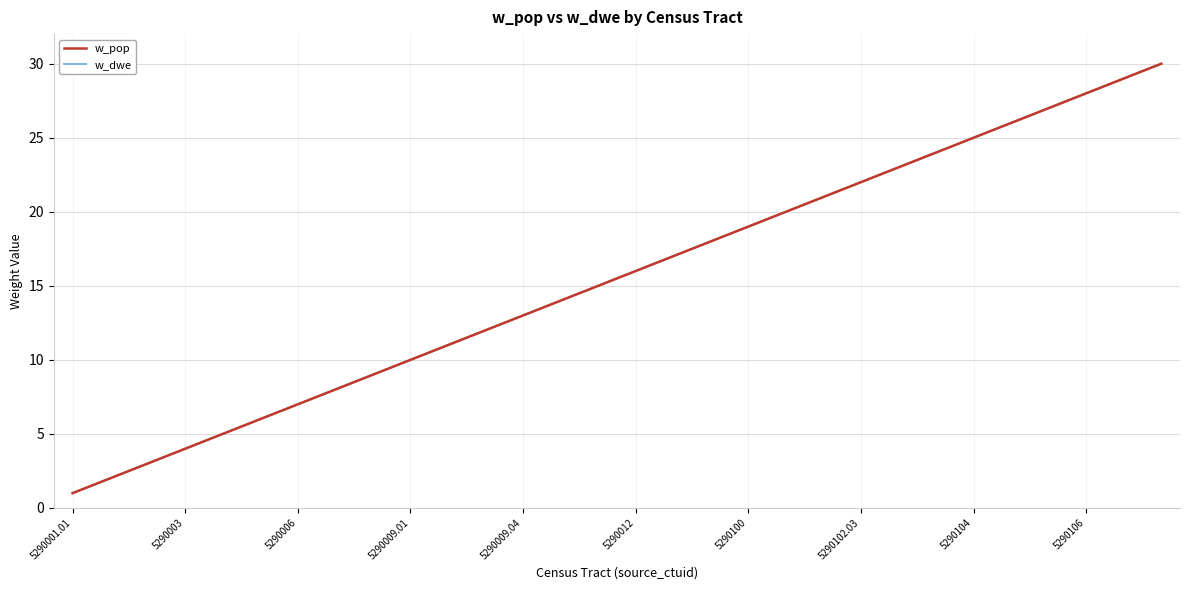

List the series in order of their peak value, lowest first.

w_pop, w_dwe